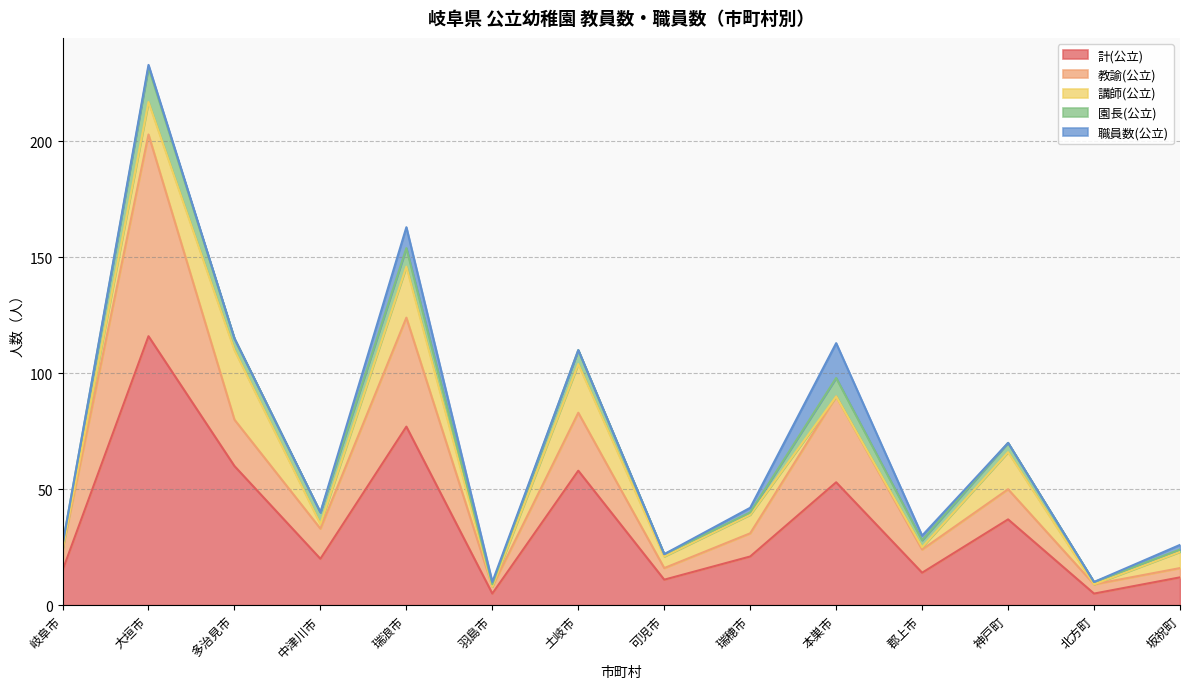

What is the sum of all 教諭(公立) values?

287